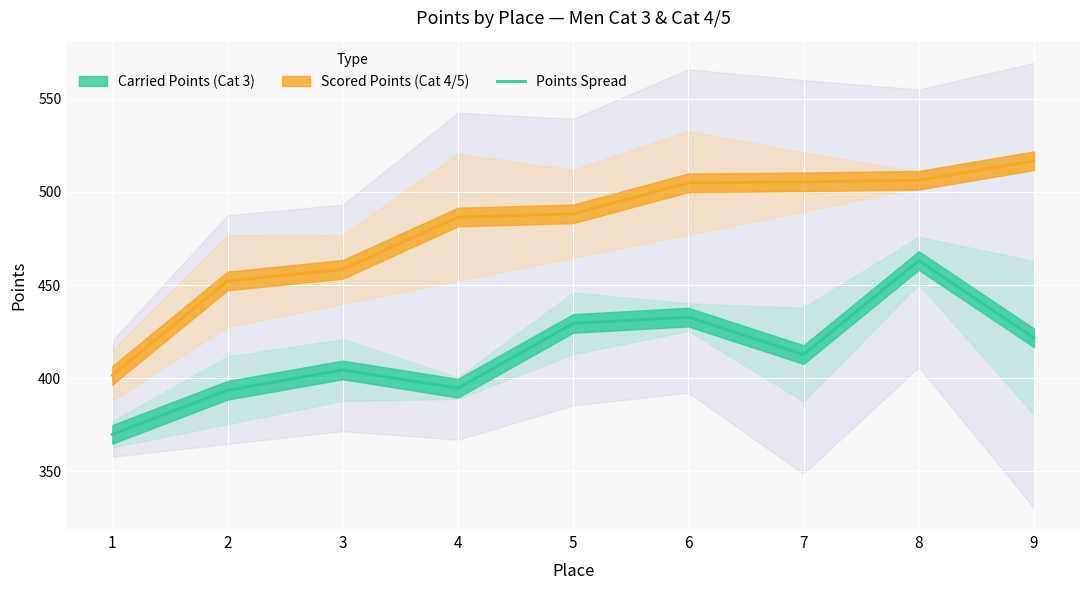

Which series has the largest total across all categories?

Cat 4/5 Mid